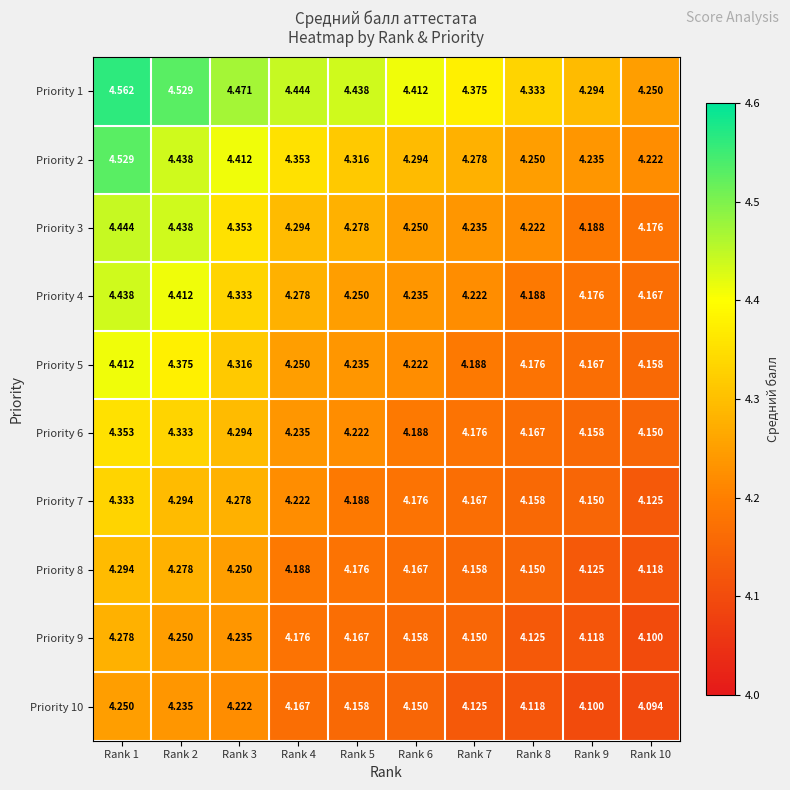

Which series changed the most between Rank 1 and Rank 3?

Priority 2